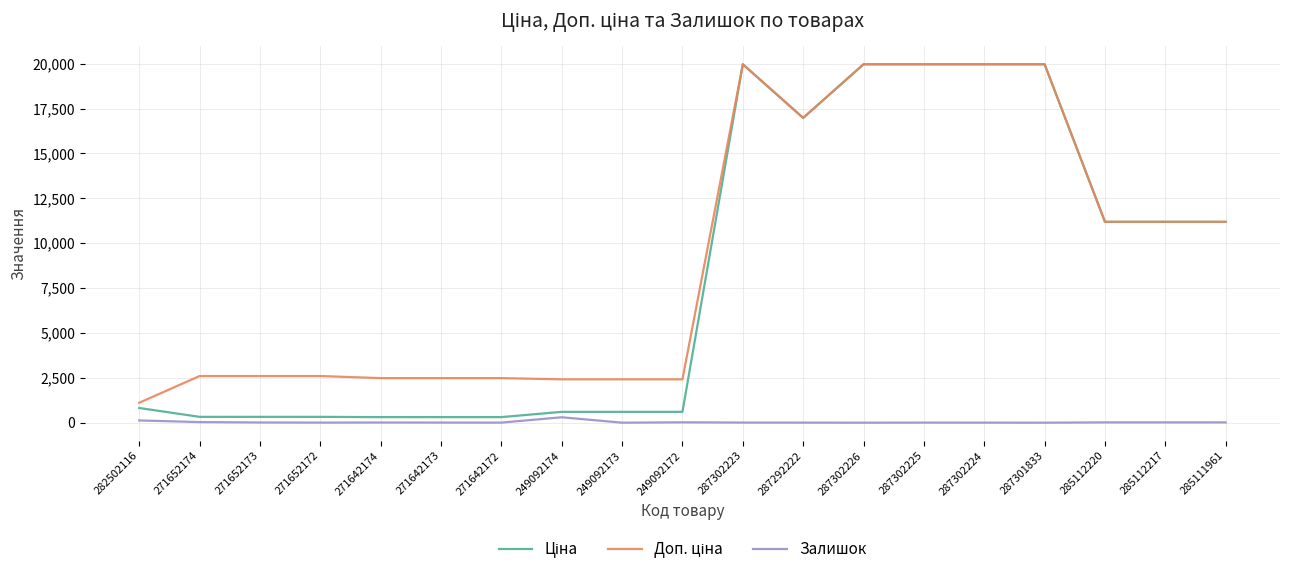

What is the difference between the Залишок values at 271642172 and 271652174?

29.0